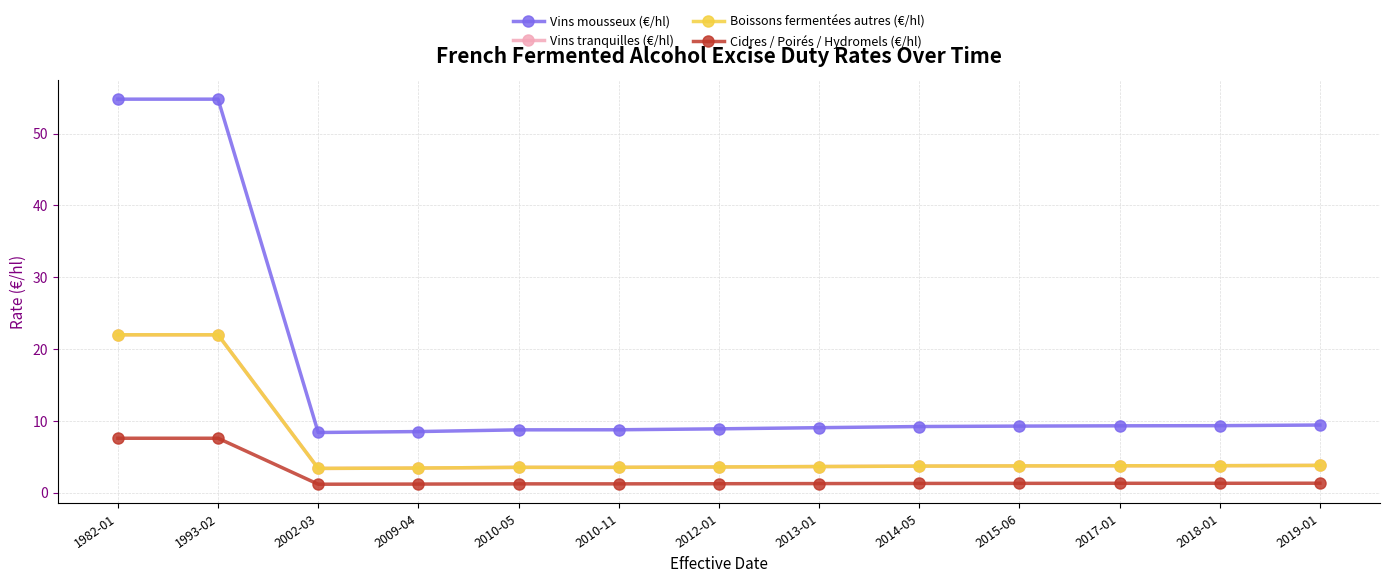

Does the chart have visible grid lines?

Yes